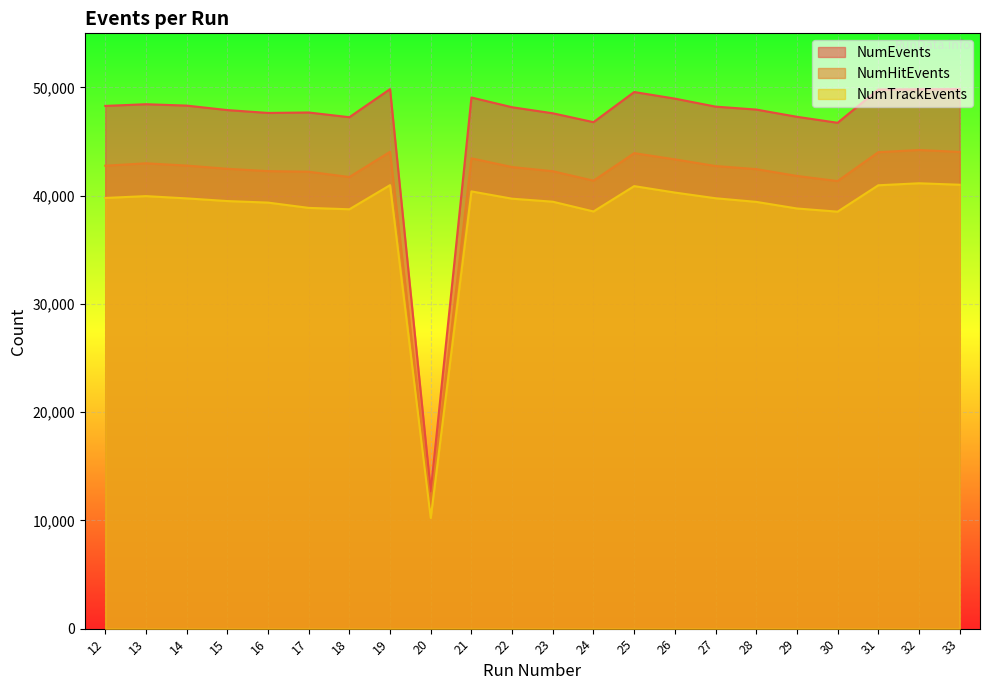

The NumHitEvents series shows 58602 at 31. True or false?

False